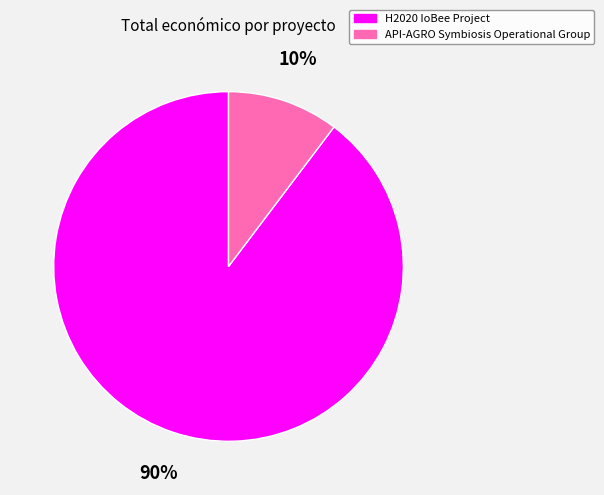

What is the majority slice?

H2020 IoBee Project